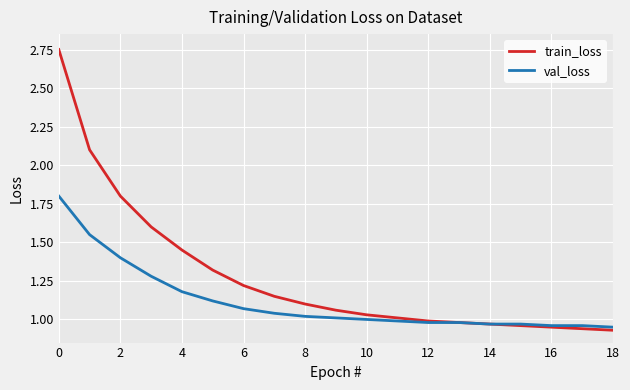

List the series in order of their peak value, highest first.

train_loss, val_loss